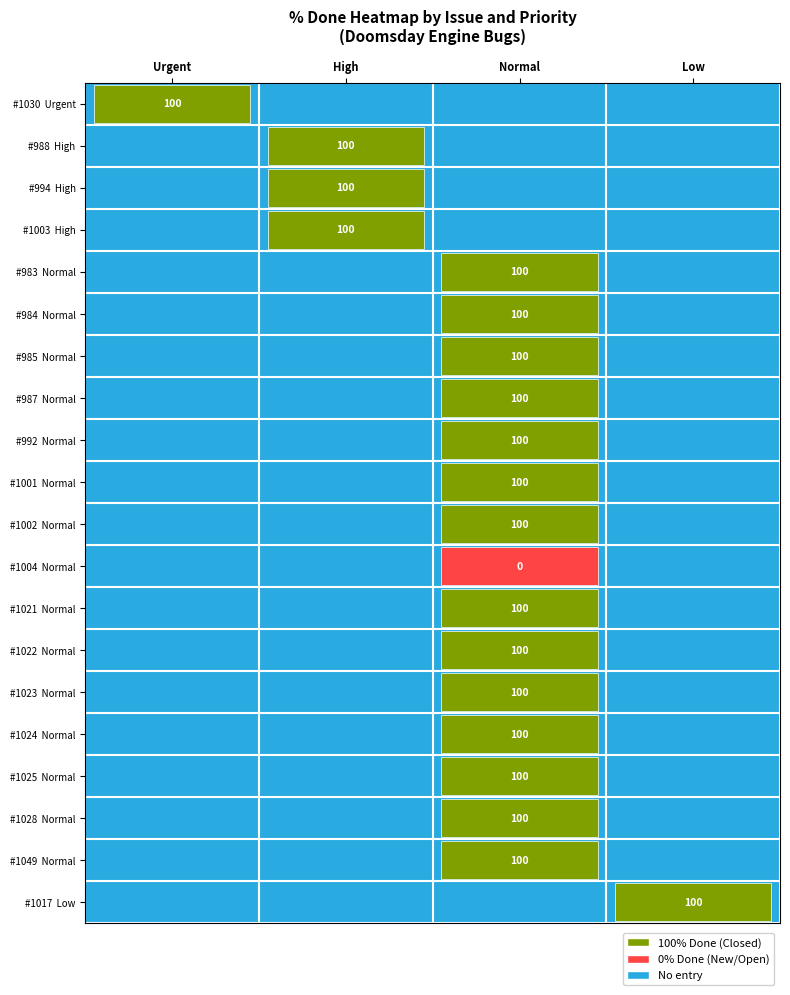

Which has a higher value, 994 or 985?

994